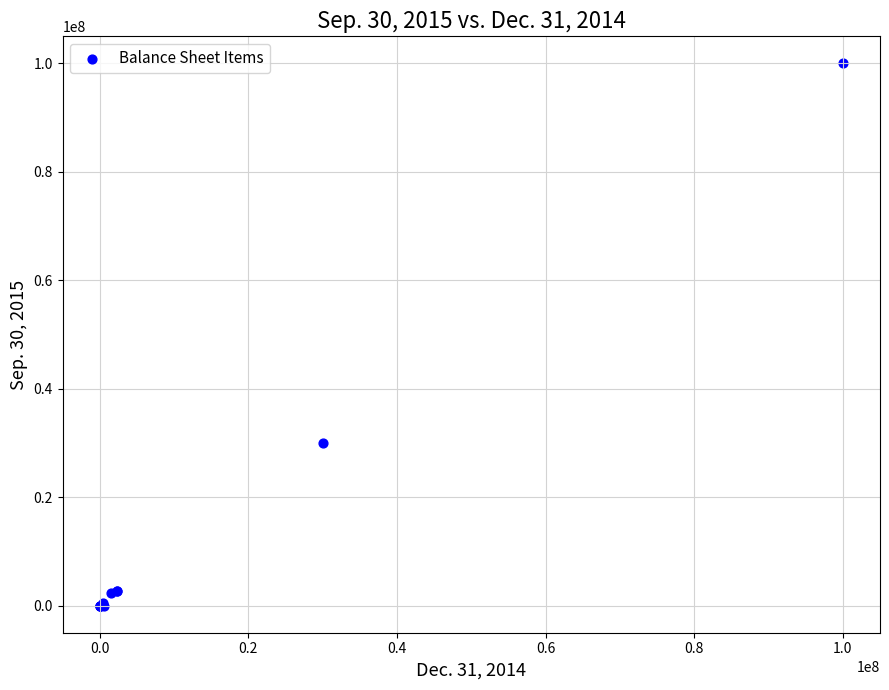

What Y value in the scatter plot is closest to 50000000?

30000000.0